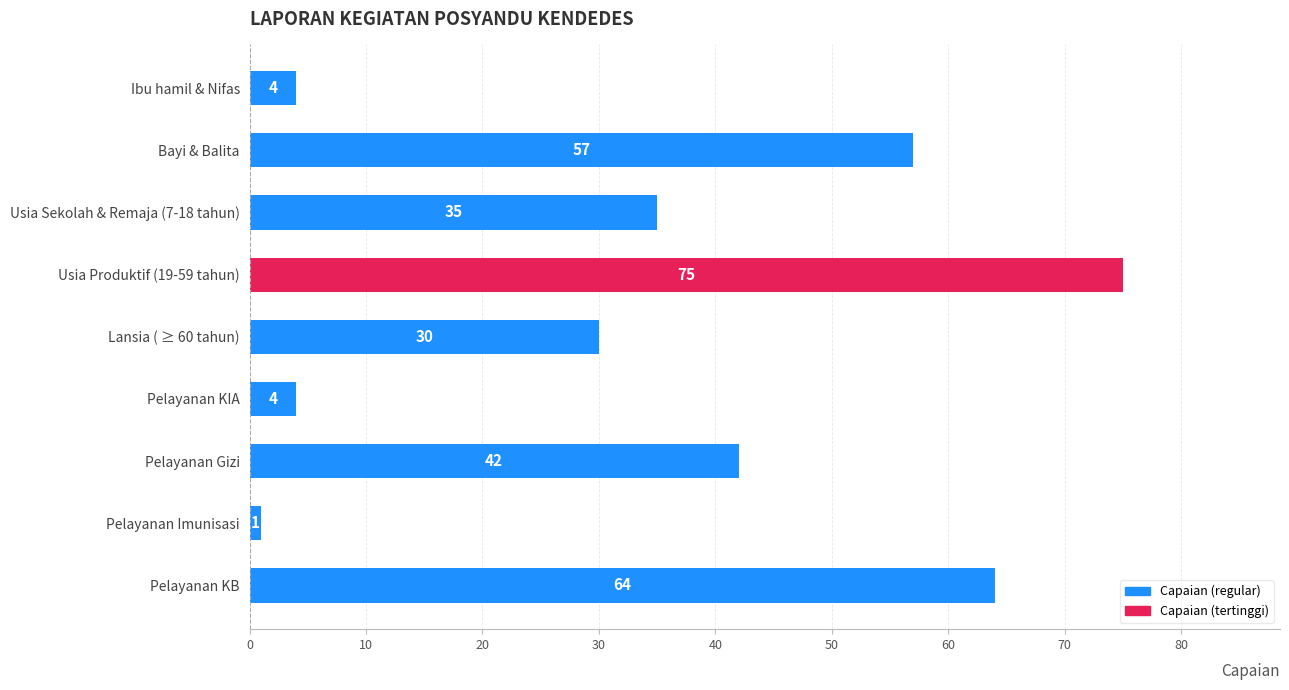

Read the value at Usia Sekolah & Remaja (7-18 tahun), to the nearest 10.

40